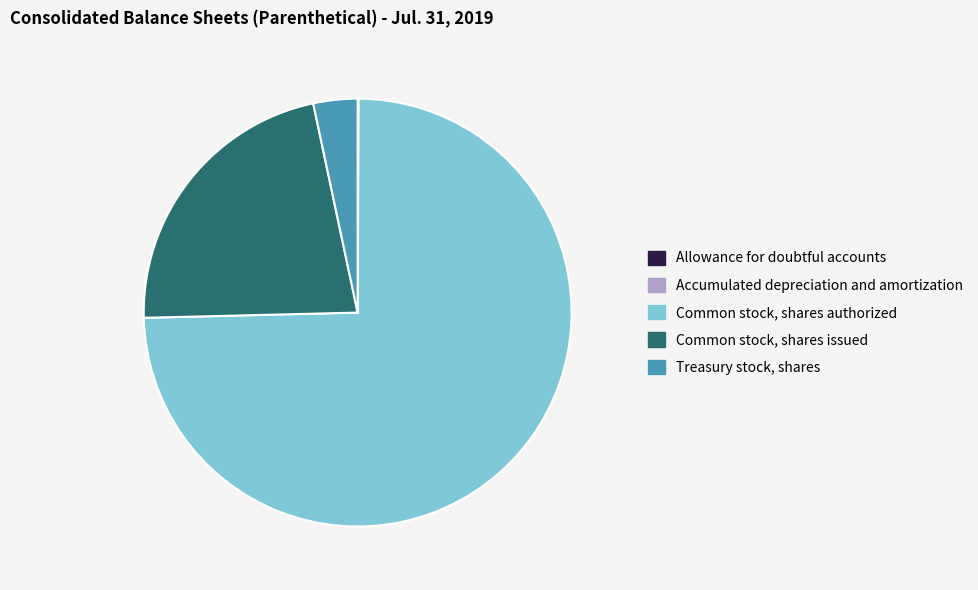

The Common stock, shares issued slice represents 22% of the pie. True or false?

True